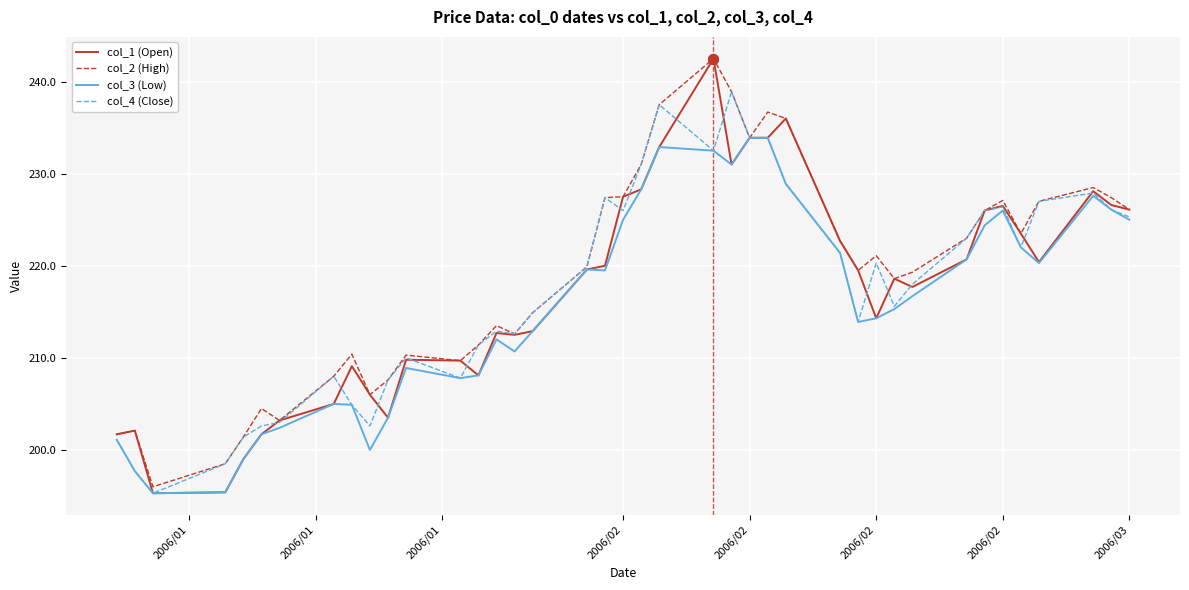

How many series are shown in this chart?

4